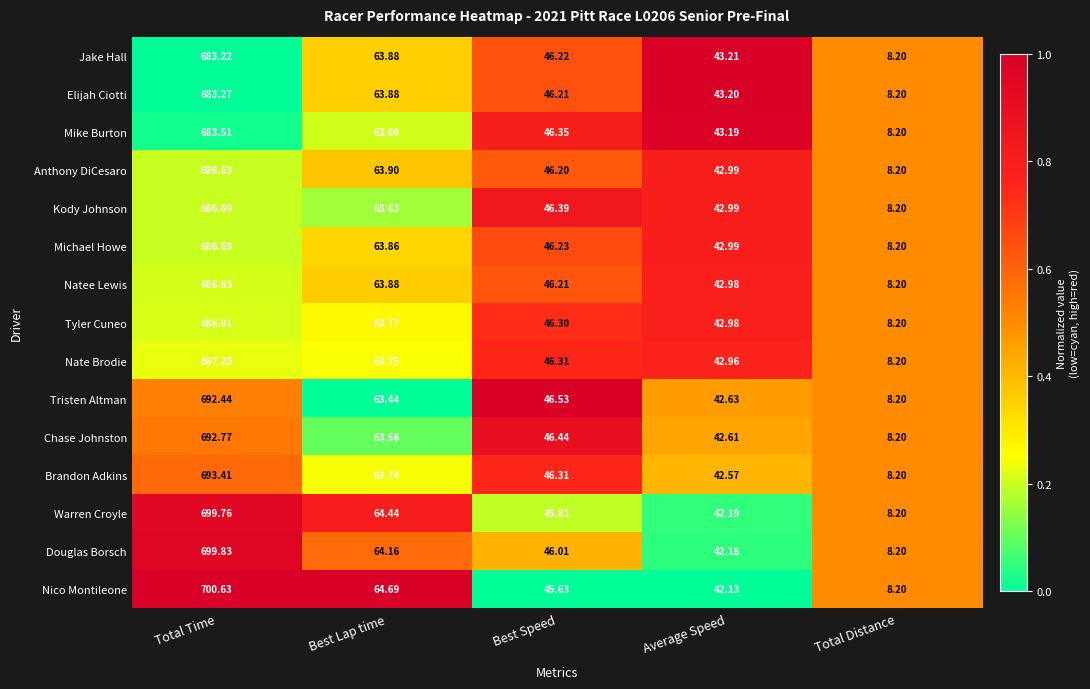

List the labels in order of Jake Hall value, smallest first.

Total Distance, Average Speed, Best Speed, Best Lap time, Total Time